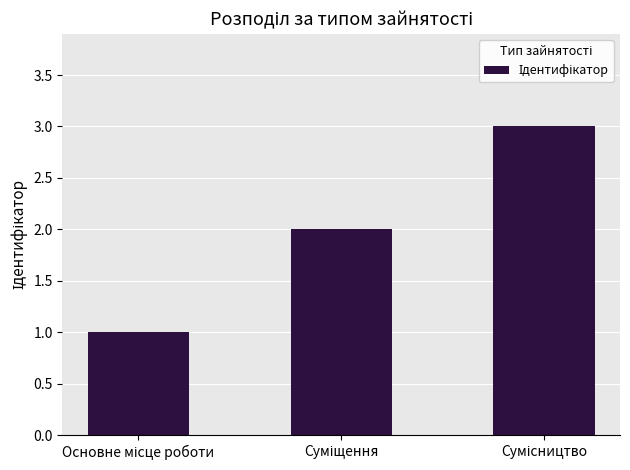

What is the sum of all values?

6